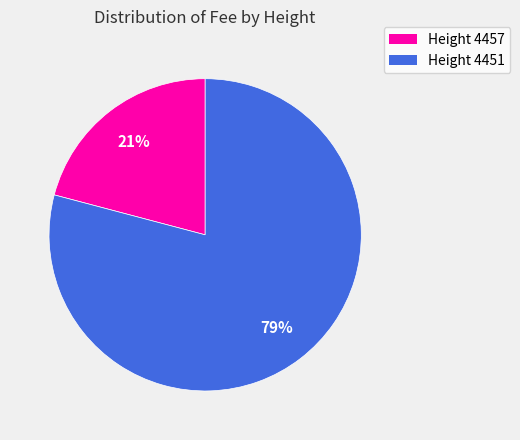

Is there any slice that represents more than half of the pie?

Yes